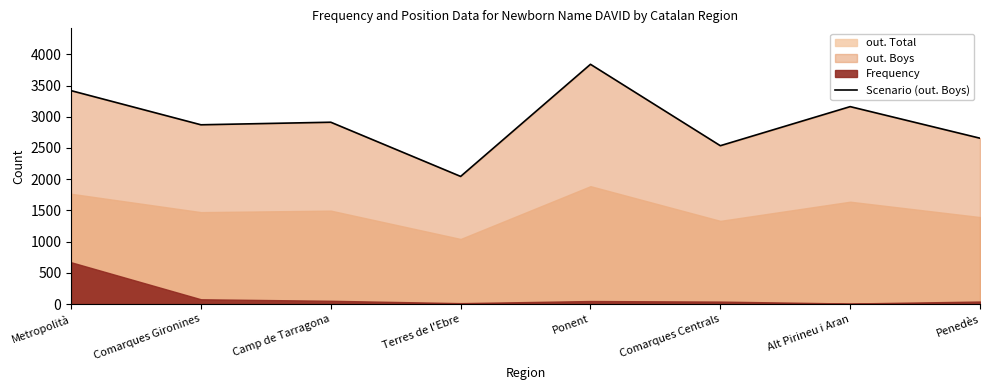

What is the approximate value at Penedès?

2656